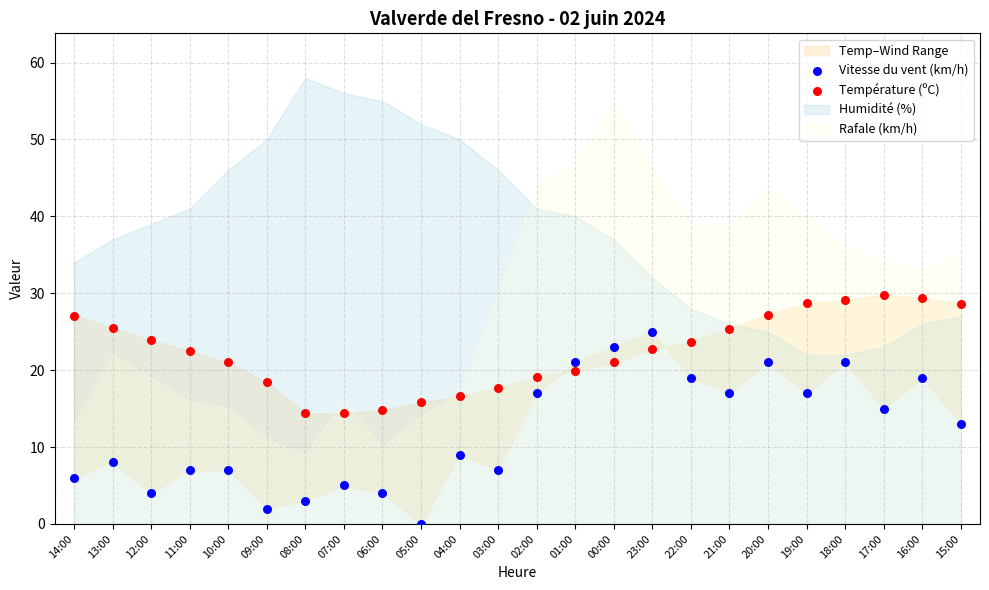

In the Vitesse du vent (km/h) series, what Y value is closest to 12?

13.0